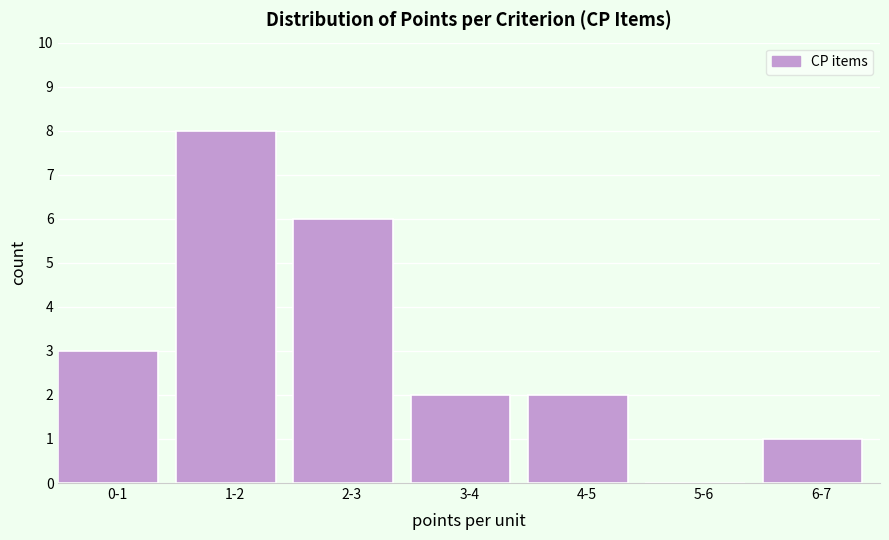

Reading left to right, extract all data points from this chart.

0-1=3	1-2=8	2-3=6	3-4=2	4-5=2	5-6=0	6-7=1